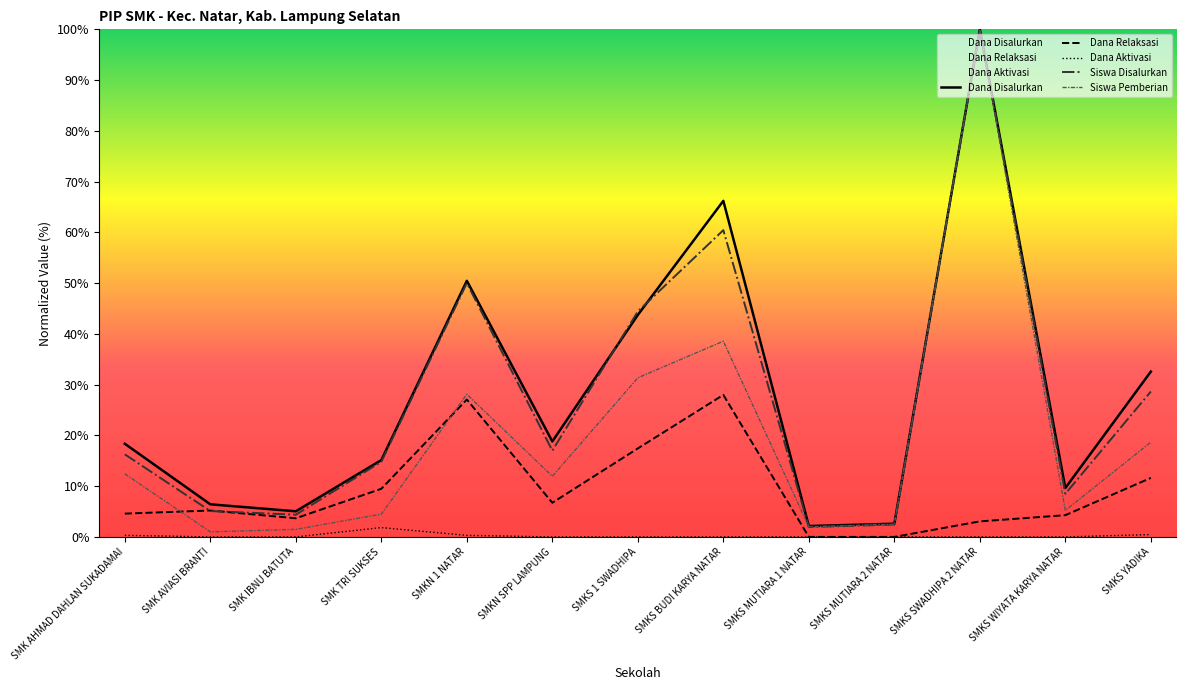

What is the label of the 12th point from the right?

SMK AVIASI BRANTI